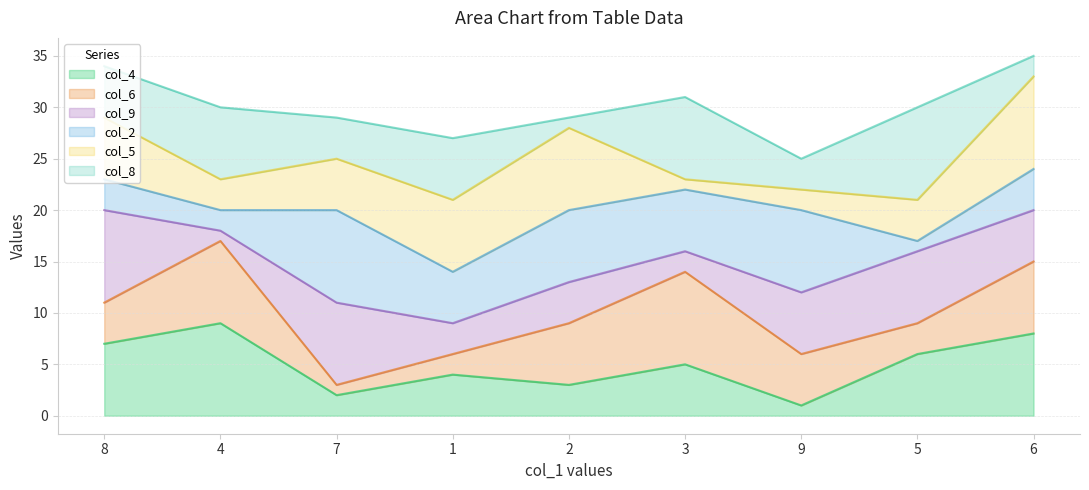

Between 2 and 9, which is larger?

2